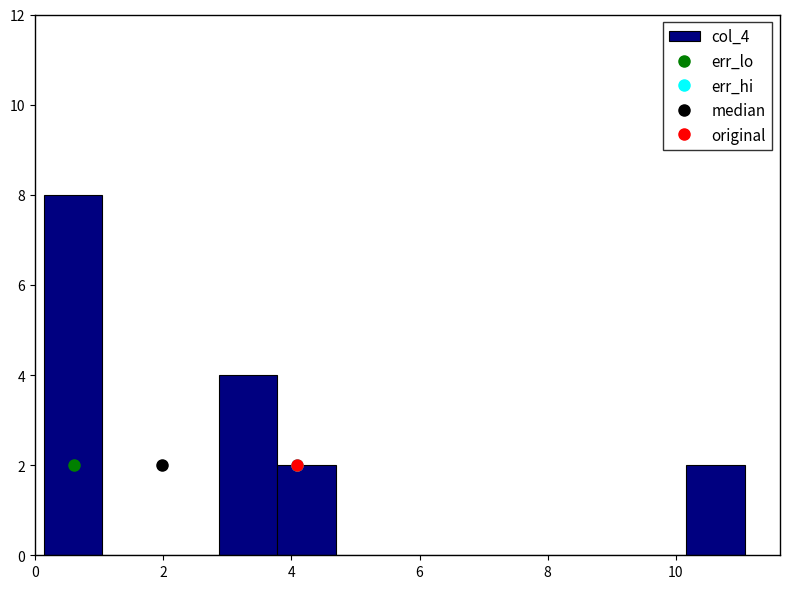

What is the height of the bar covering 0.2 to 1.0 on the x-axis? Neither the bar edges nor the heights are printed on the chart, so give them approximately, as read against the axes.

8